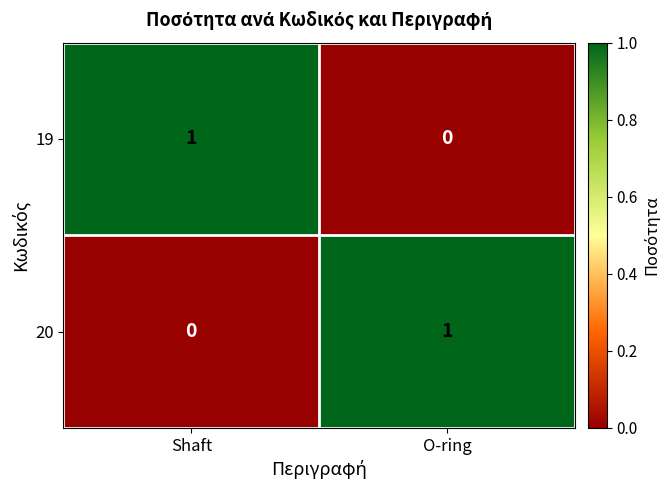

What is the spread (max minus min) of values at O-ring?

1